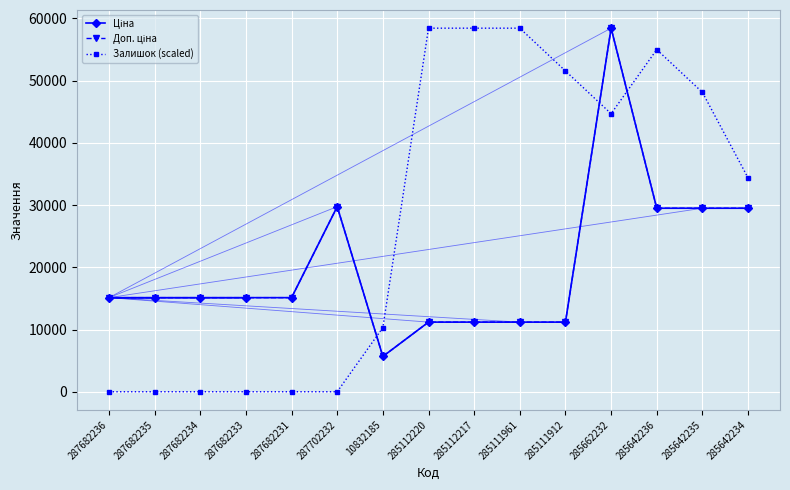

Which series has the largest total across all categories?

Залишок (scaled)